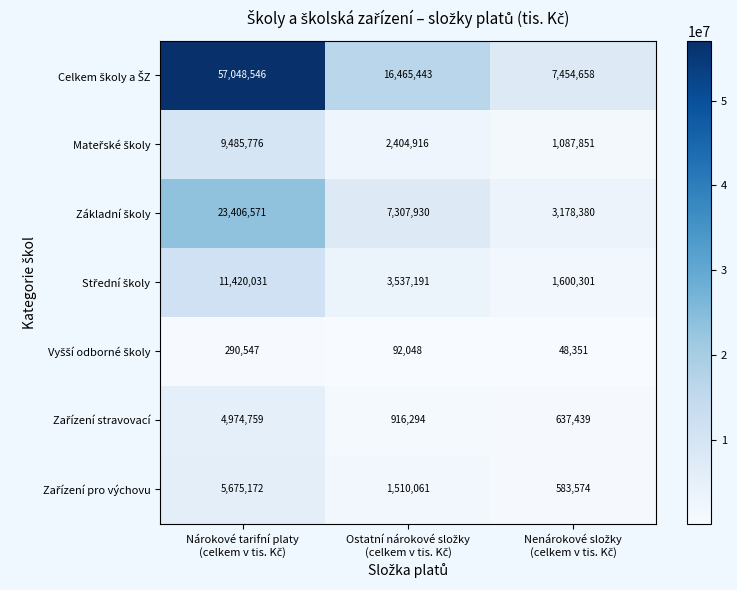

What is the smallest value displayed?

48351